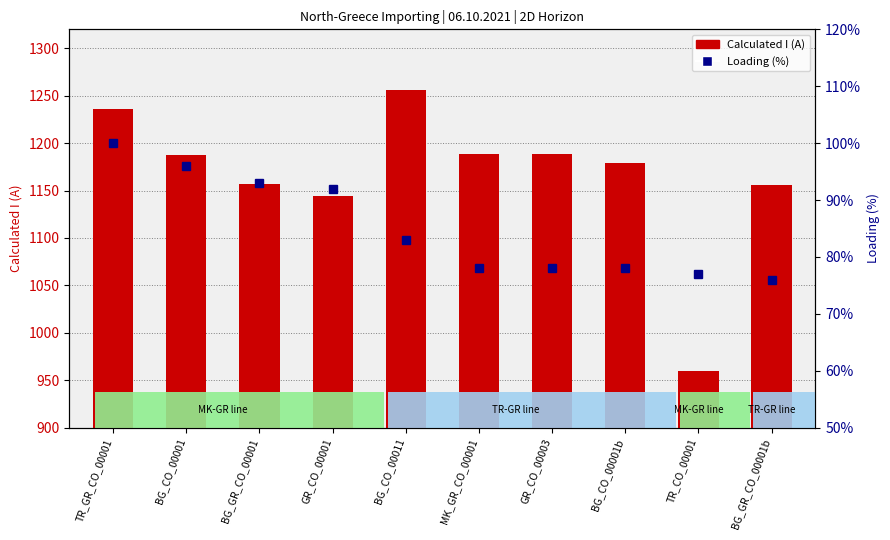

What is the difference between the Calculated I (A) values at GR_CO_00003 and BG_CO_00011?

68